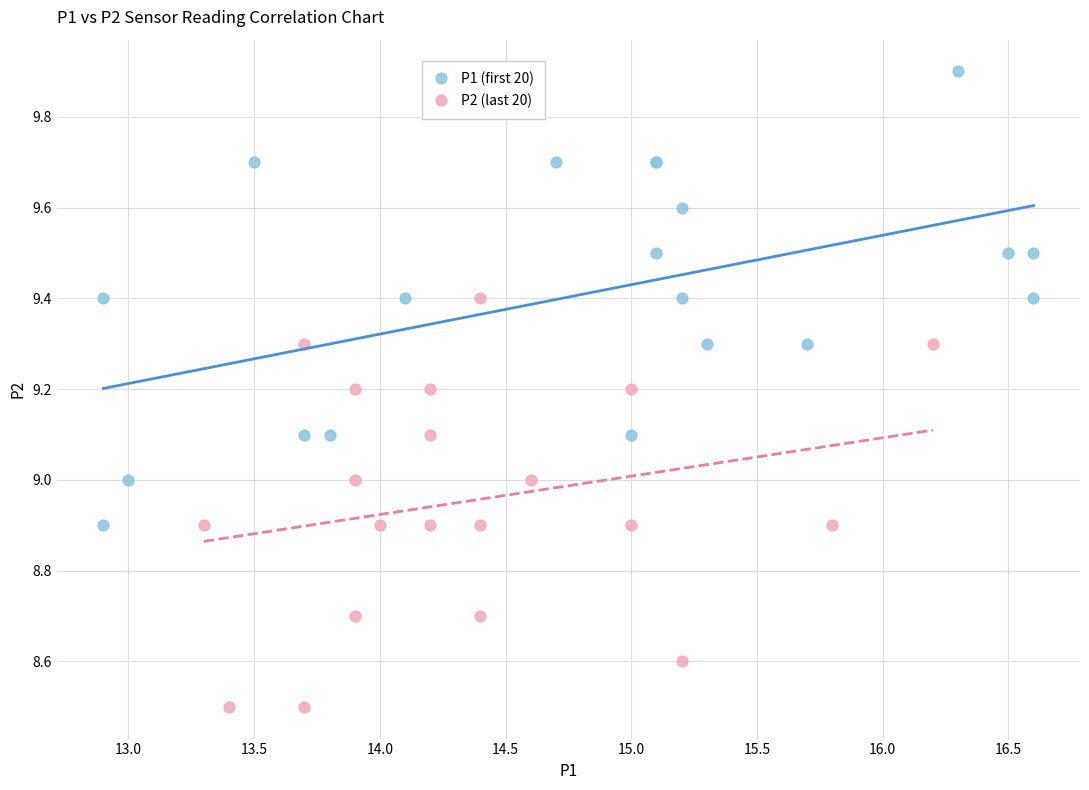

Which series has the widest spread of Y values?

P1 (first 20)